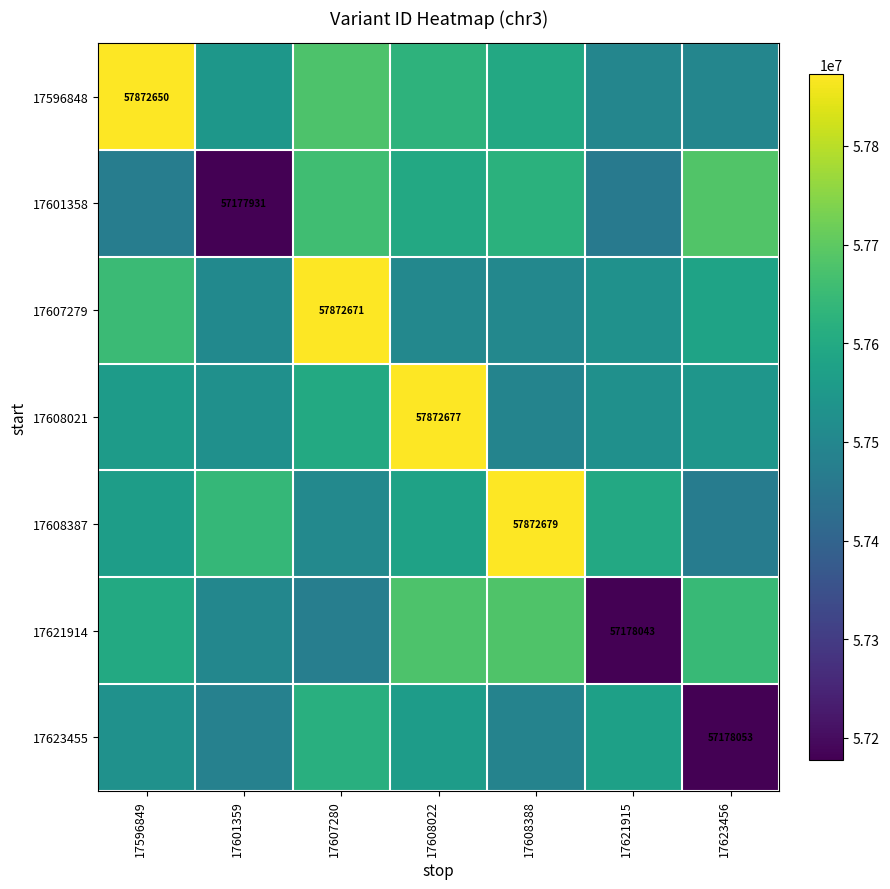

Which category has the highest value across all series?

17608388